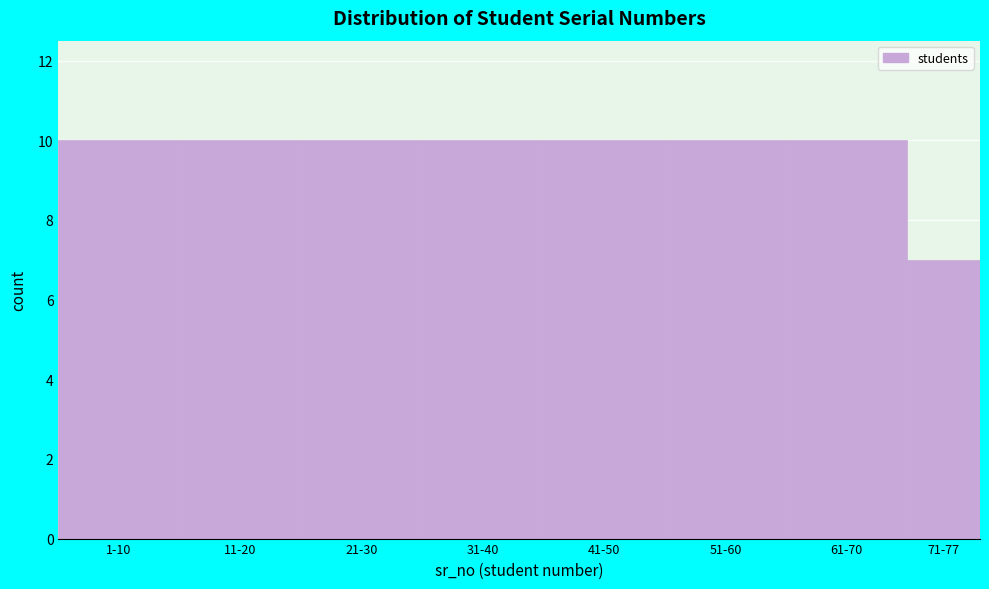

Reading left to right, extract all data points from this chart.

1-10=10	11-20=10	21-30=10	31-40=10	41-50=10	51-60=10	61-70=10	71-77=7